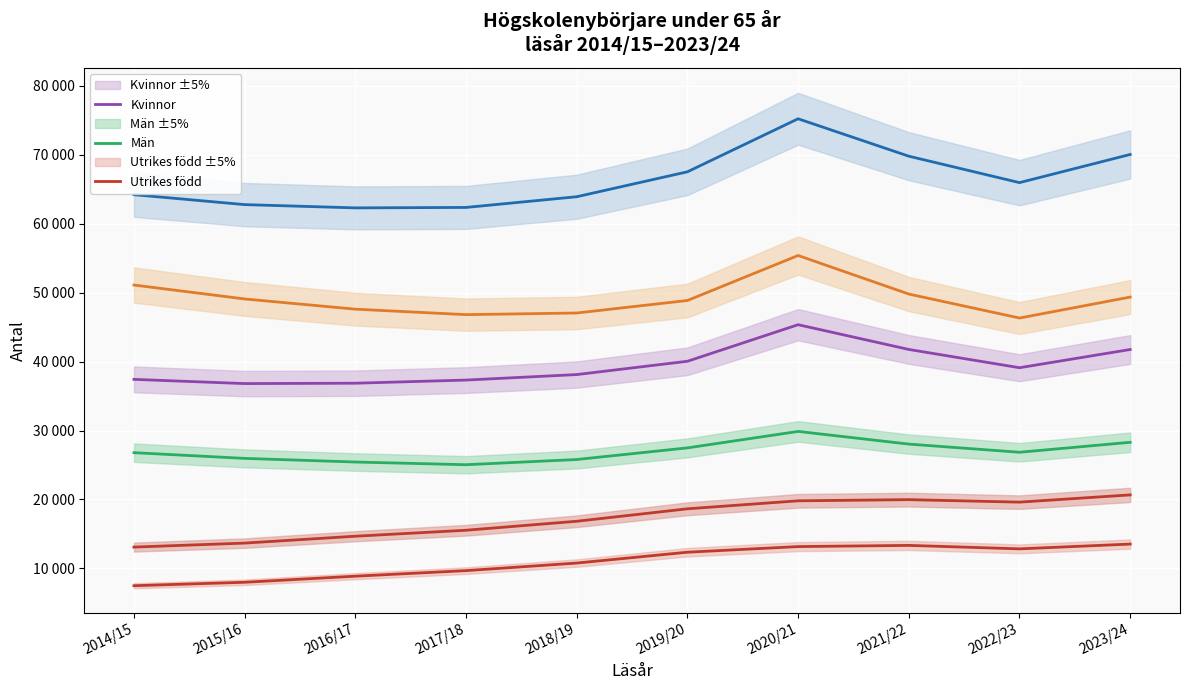

The value of Båda könen (total) at 2018/19 is 43842. True or false?

False